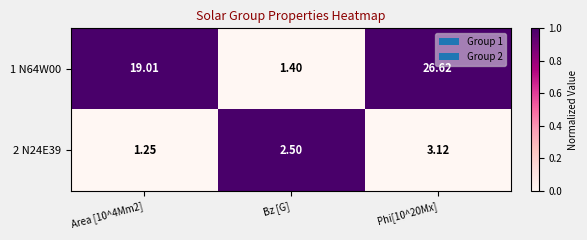

Where is 2 N24E39 nearest to the value 2?

Bz [G]